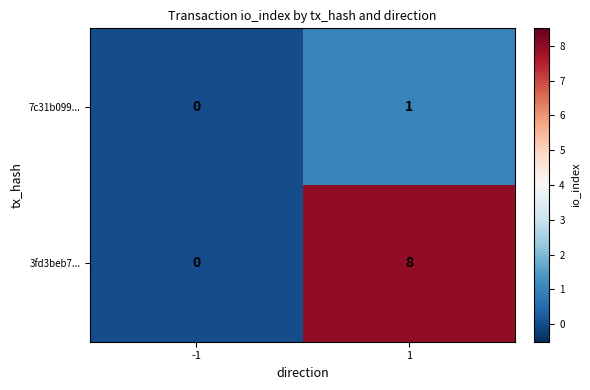

Reading left to right, transcribe all the data shown in this chart.

7c31b099...: 0	1
3fd3beb7...: 0	8